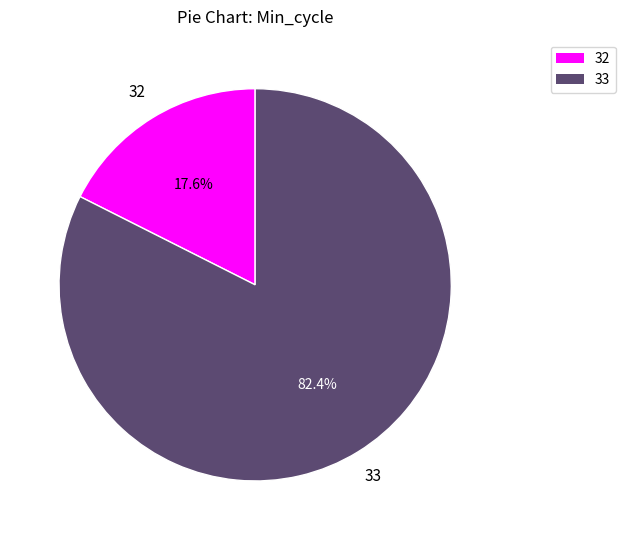

Does 33 represent more than half of the total?

Yes